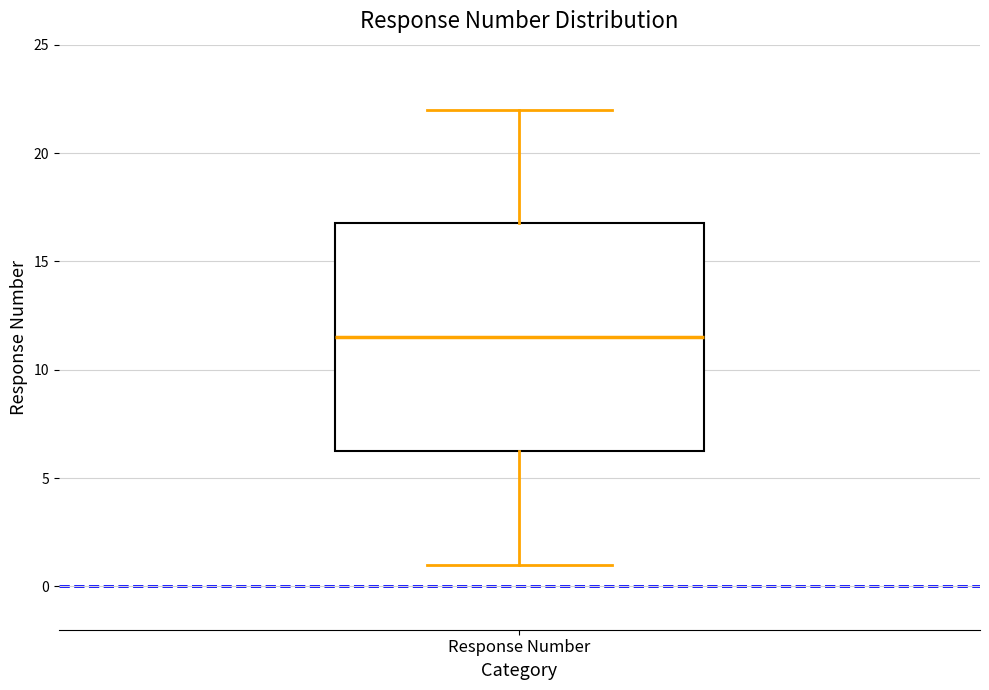

Read this box plot against the y-axis: the position of the median line, the range covered by the box, and the ends of both whiskers. The values are not printed on the chart, so give them approximately, as read against the axis.

median 11.5, box 6.5 to 17.0, whiskers 1.0 to 22.0